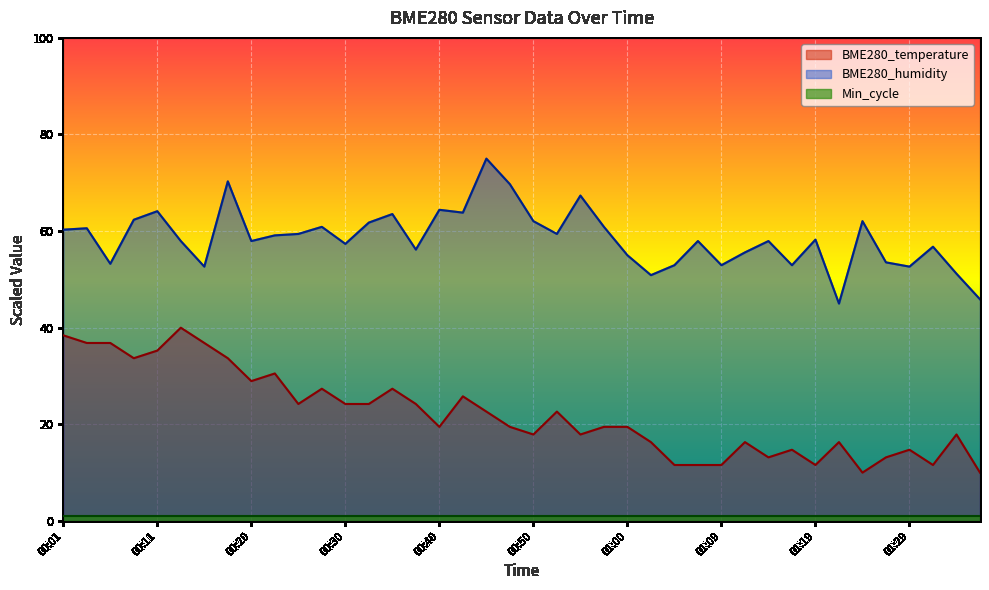

Between 00:47 and 01:00, which series saw the biggest shift?

BME280_humidity